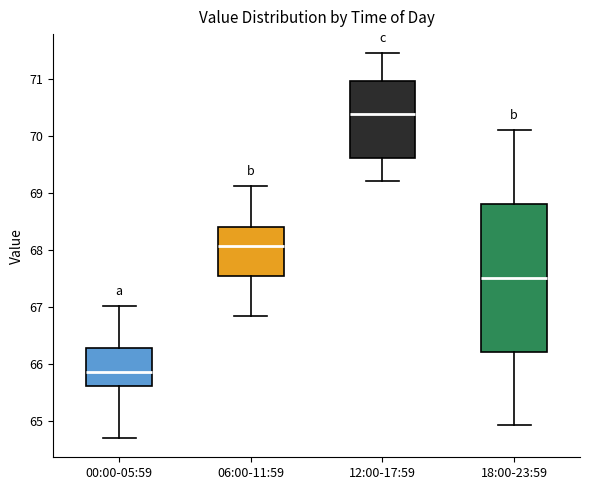

Reading left to right, transcribe this box plot: for each box, give where its median line is, the range the box spans, and where its two whiskers end, as read against the y-axis. The values are not printed on the chart, so give them approximately, as read against the axis.

00:00-05:59: median 65.9, box 65.6 to 66.3, whiskers 64.7 to 67.0
06:00-11:59: median 68.1, box 67.5 to 68.4, whiskers 66.8 to 69.1
12:00-17:59: median 70.4, box 69.6 to 71.0, whiskers 69.2 to 71.5
18:00-23:59: median 67.5, box 66.2 to 68.8, whiskers 64.9 to 70.1